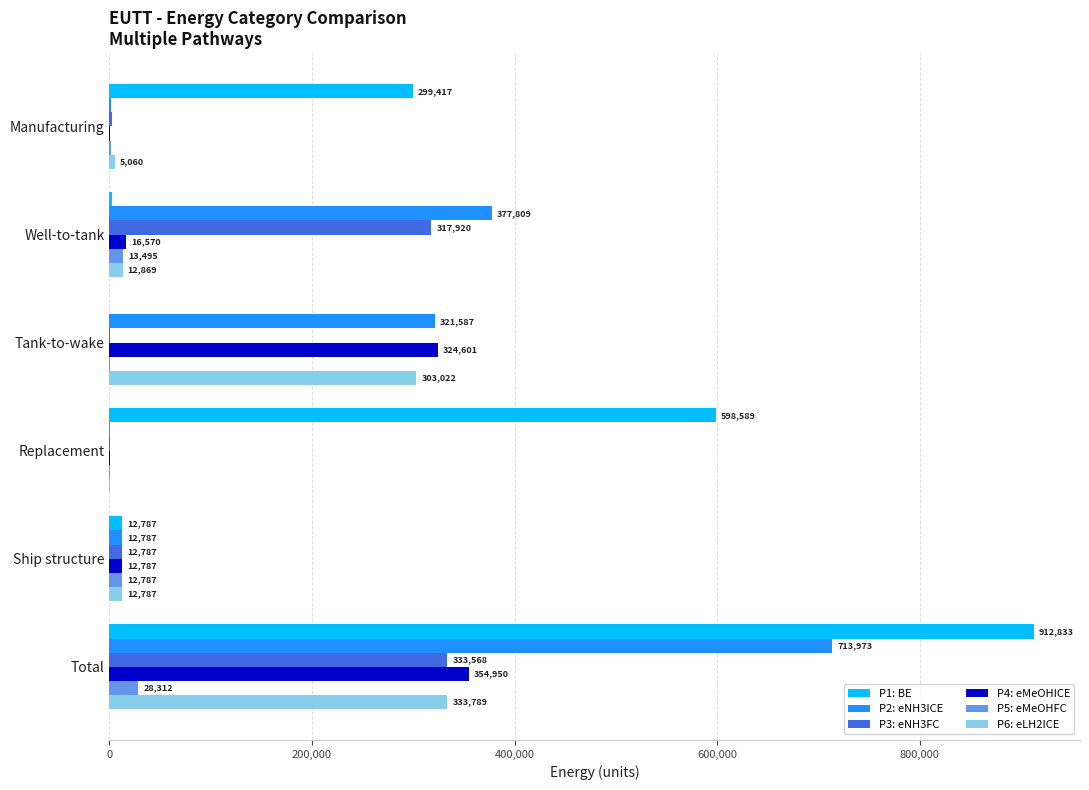

Which category has the highest value in the P5: eMeOHFC series?

Total